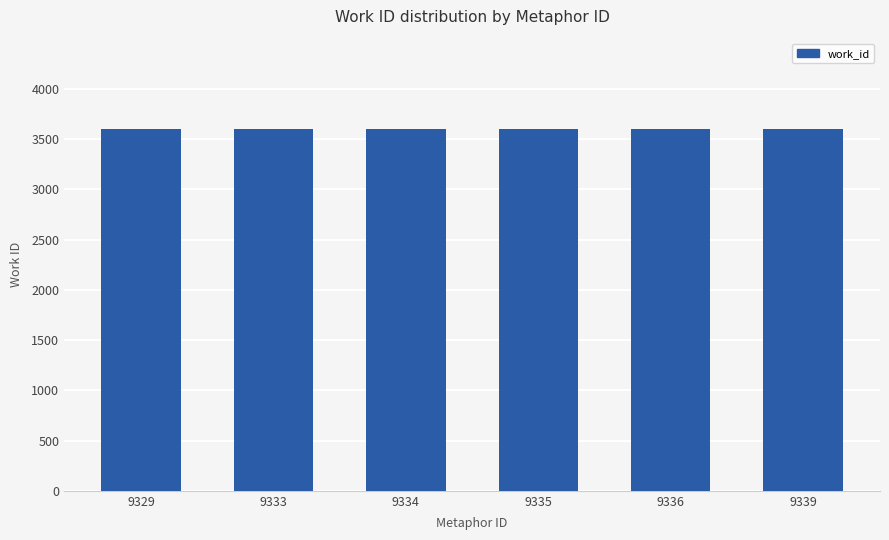

What is the maximum value shown in the chart?

3600